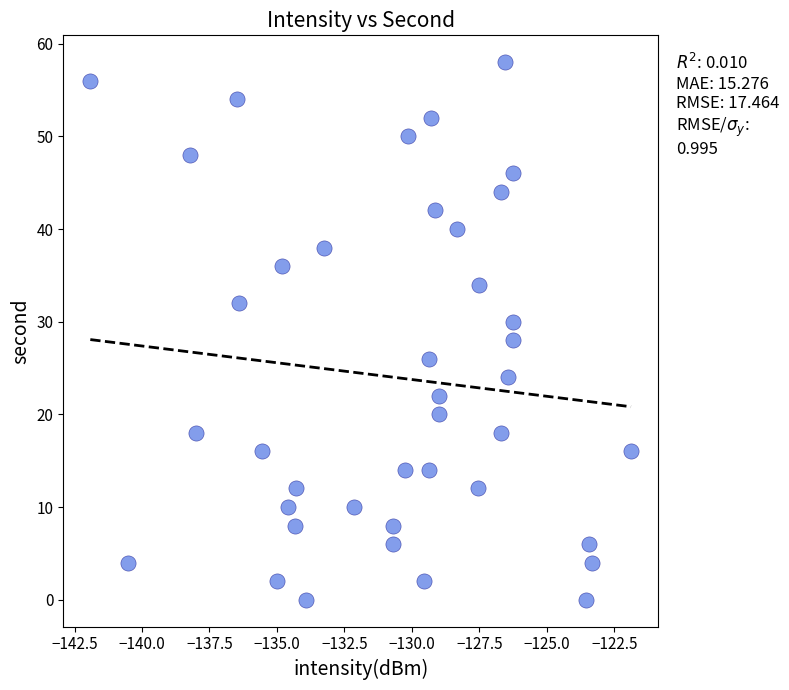

What is the range of Y values (max minus min)?

58